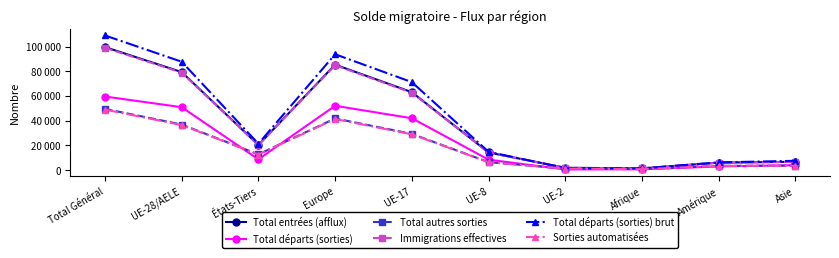

What are all the series names shown in the legend?

Total entrées (afflux), Total départs (sorties), Total autres sorties, Immigrations effectives, Total départs (sorties) brut, Sorties automatisées